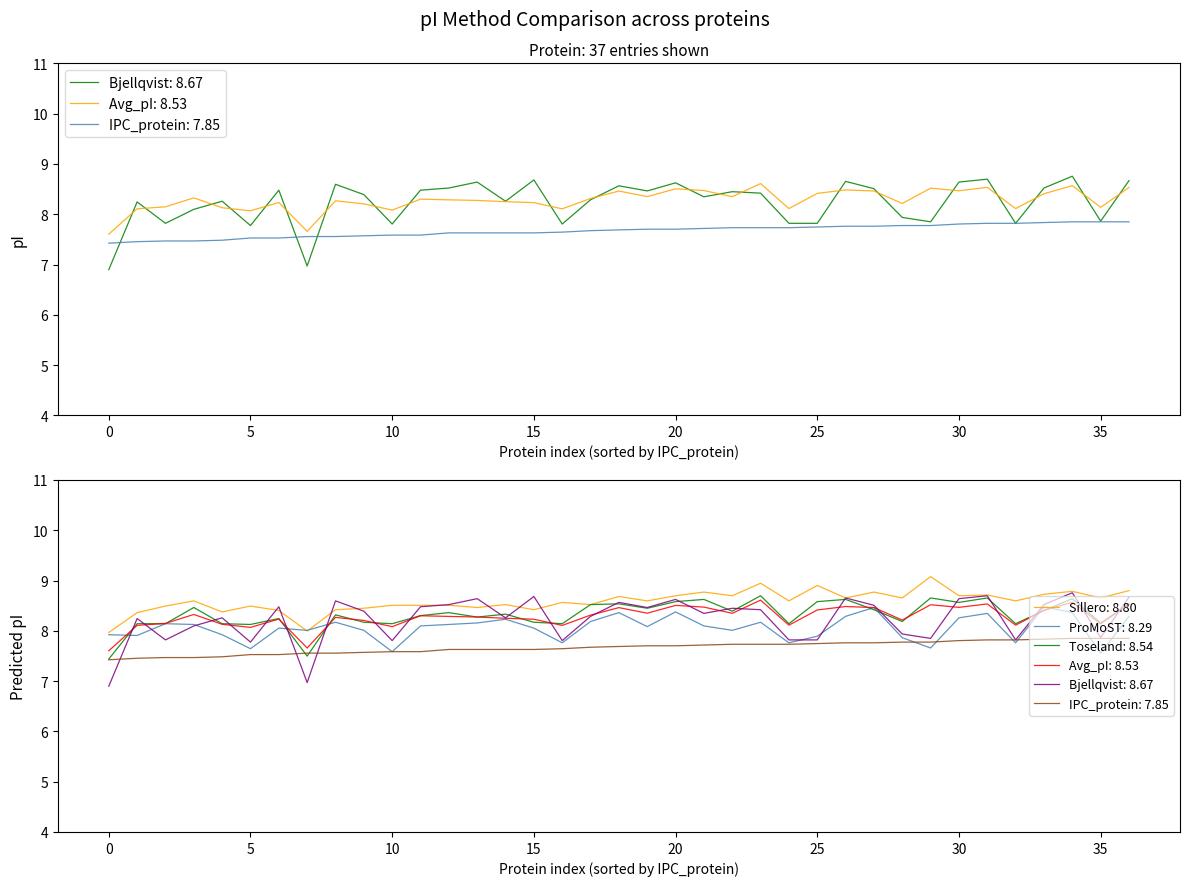

What is the lowest value of the Avg_pI series?

7.6